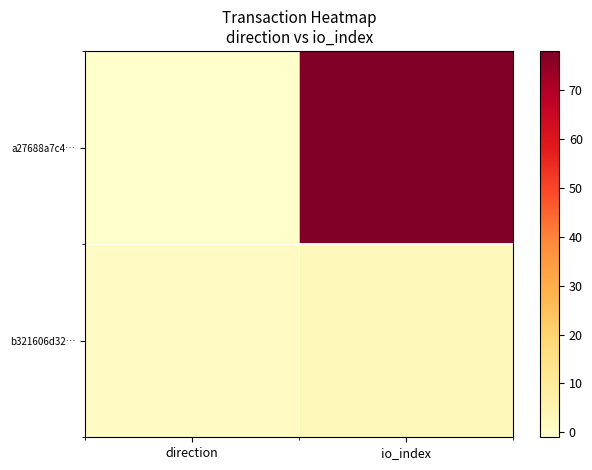

Rank the series by their maximum value, from highest to lowest.

a27688a7c4…, b321606d32…